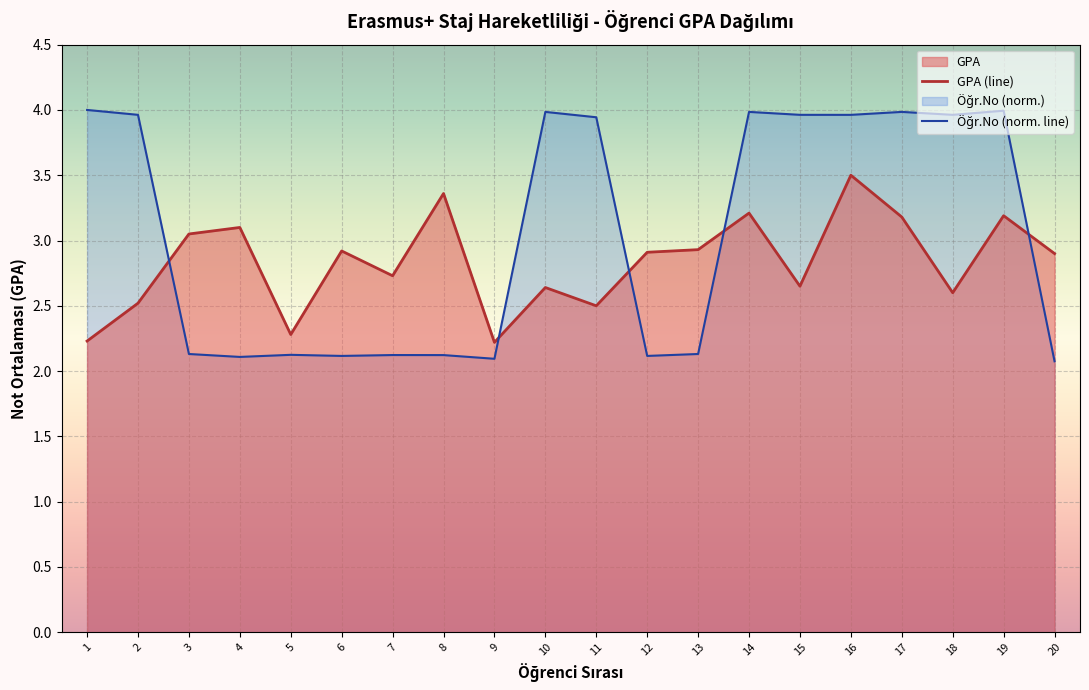

How many interior local peaks does the Öğr.No (norm. line) series have?

6